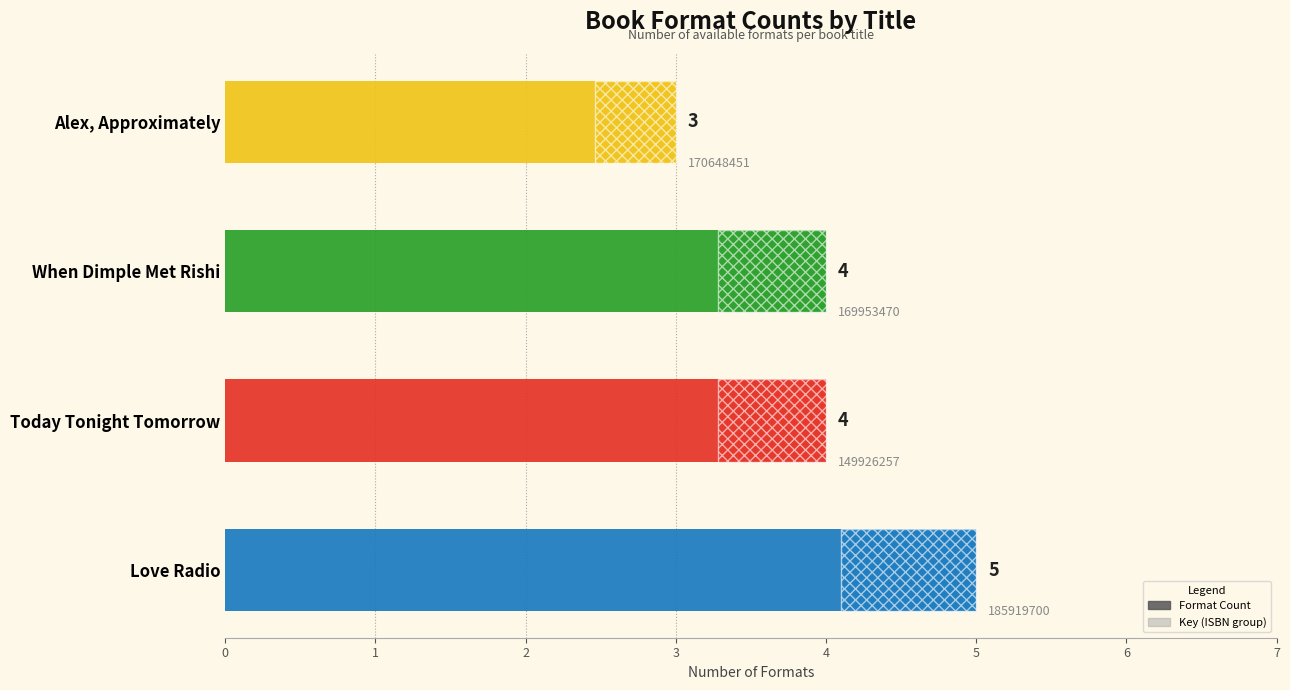

Where does the data first go above 4?

Love Radio